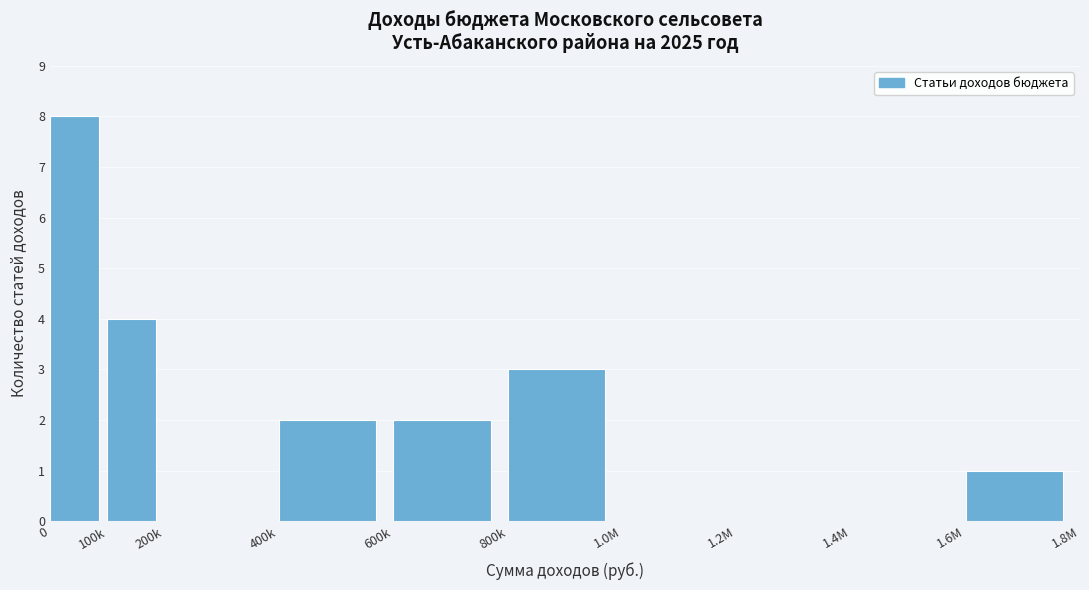

Reading left to right, transcribe all the data shown in this chart.

0=8	100k=4	200k=0	400k=2	600k=2	800k=3	1.0M=0	1.2M=0	1.4M=0	1.6M=1